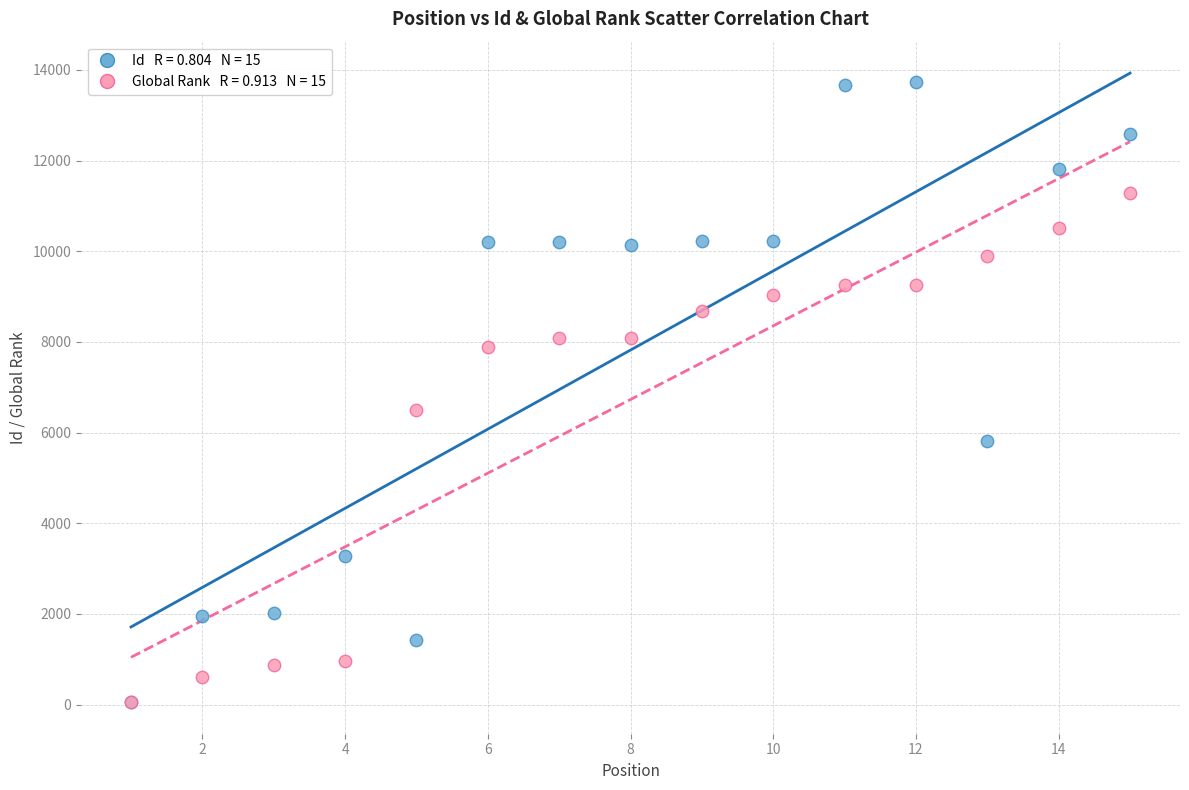

Across all series, what Y value is closest to 6888?

6493